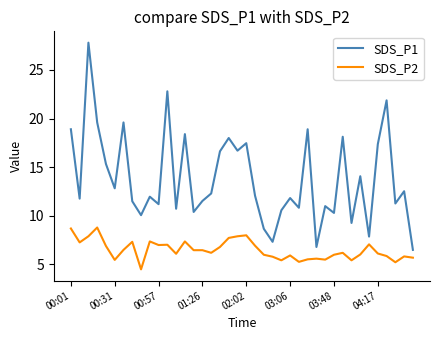

What is the difference between the second highest and second lowest values in the SDS_P2 series?

3.5